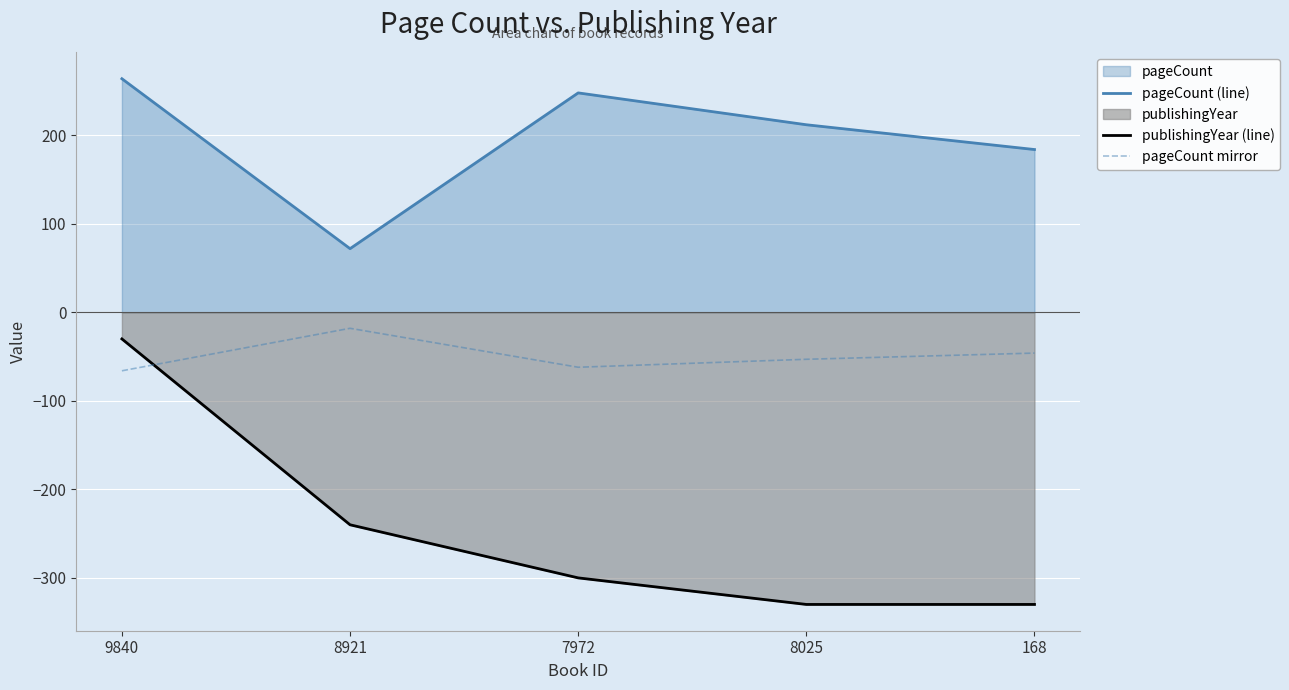

Where does the pageCount (line) series first go above 212?

9840